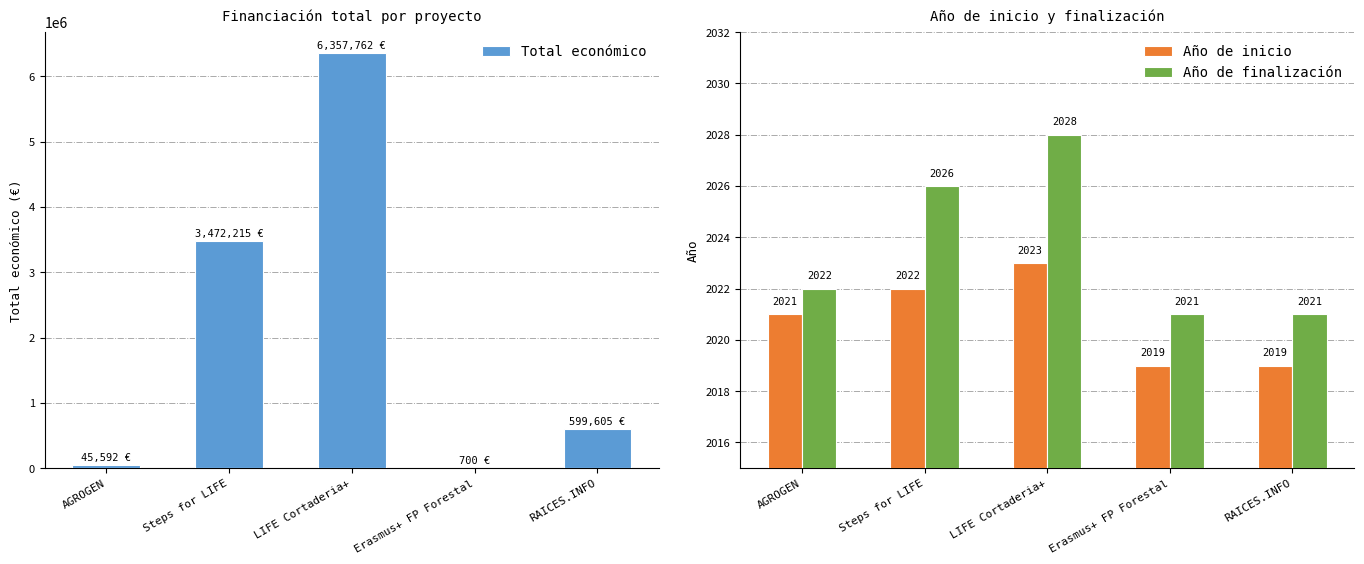

Where is Total económico nearest to the value 3179231?

Steps for LIFE